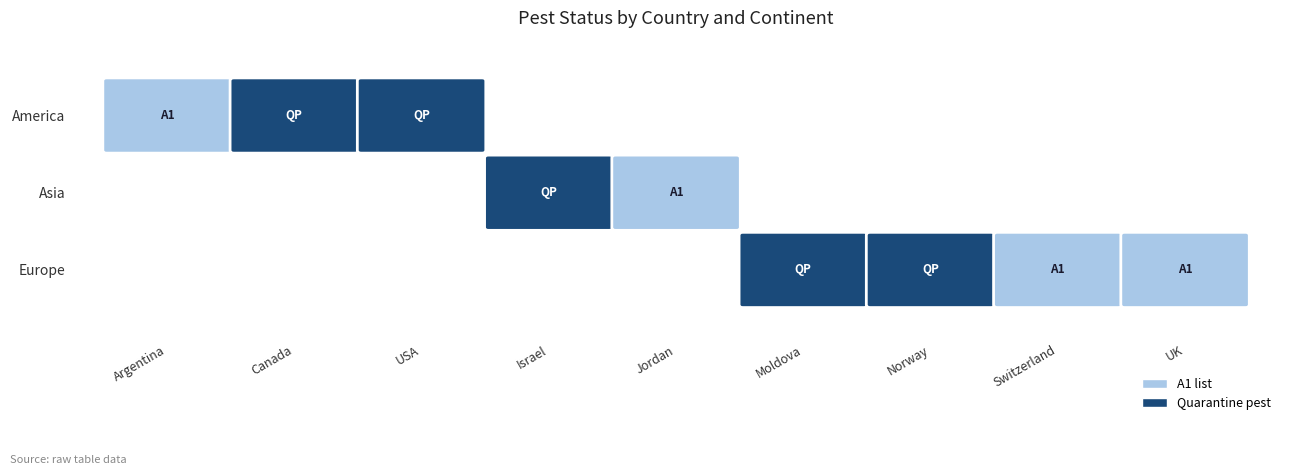

Approximately how many times larger is the value at 1 compared to 7?

1.0